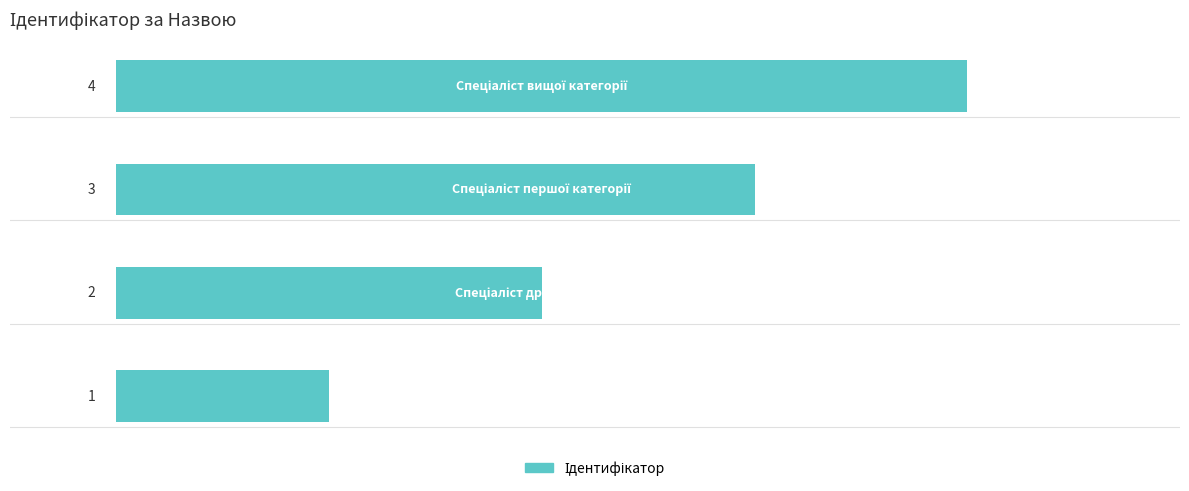

What is the minimum value shown in the chart?

1